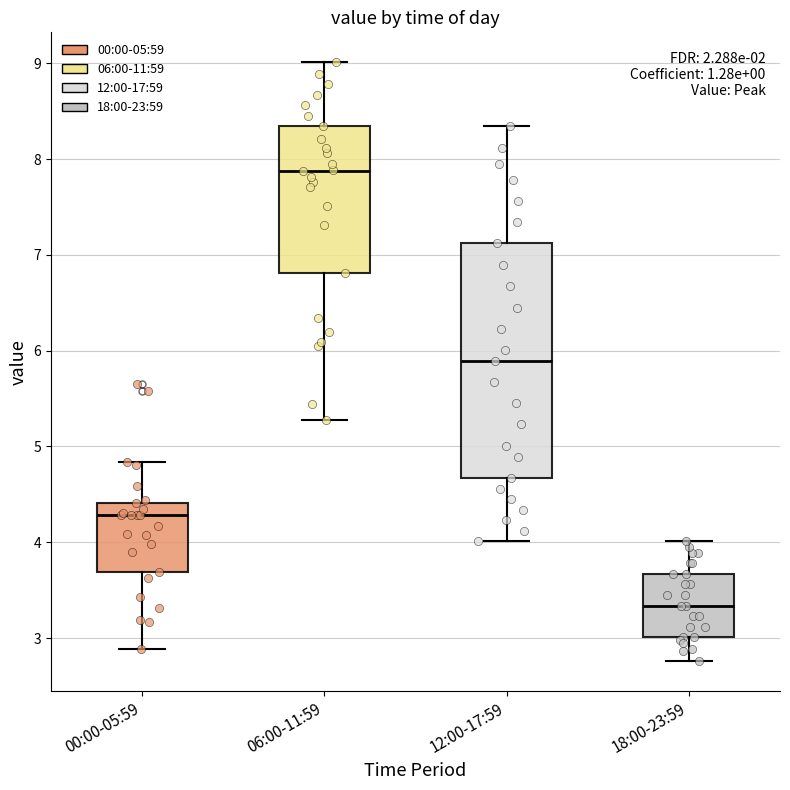

Reading left to right, transcribe this box plot: for each box, give where its median line is, the range the box spans, and where its two whiskers end, as read against the y-axis. The values are not printed on the chart, so give them approximately, as read against the axis.

00:00-05:59: median 4.3, box 3.7 to 4.4, whiskers 2.9 to 4.8
06:00-11:59: median 7.9, box 6.8 to 8.3, whiskers 5.3 to 9.0
12:00-17:59: median 5.9, box 4.7 to 7.1, whiskers 4.0 to 8.3
18:00-23:59: median 3.3, box 3.0 to 3.7, whiskers 2.8 to 4.0